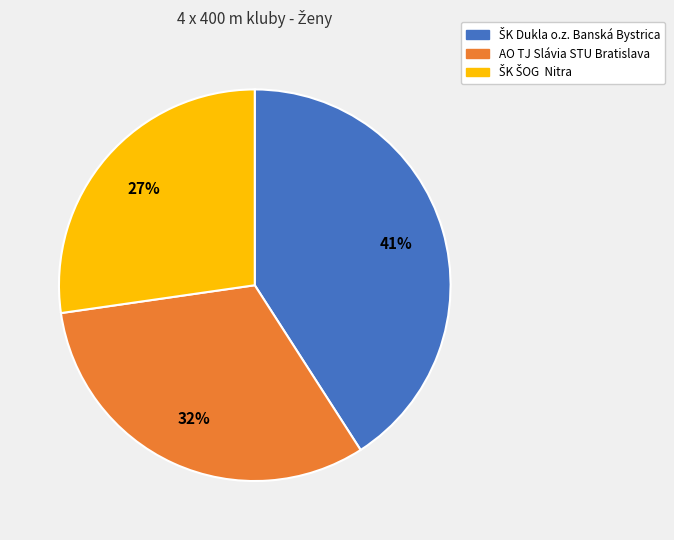

What percentage is the AO TJ Slávia STU Bratislava slice, to the nearest percent?

32%